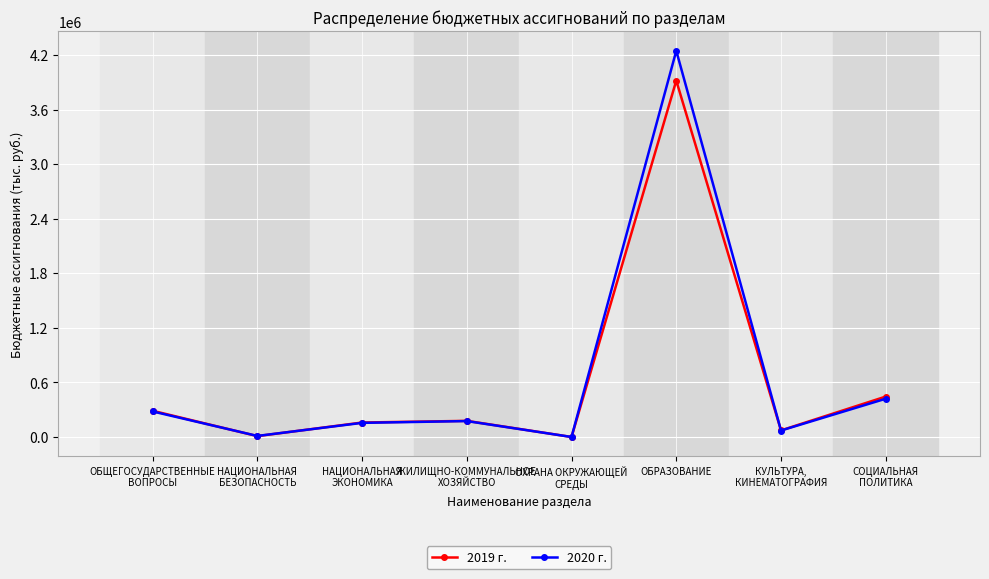

Which label corresponds to the largest value in the chart?

ОБРАЗОВАНИЕ